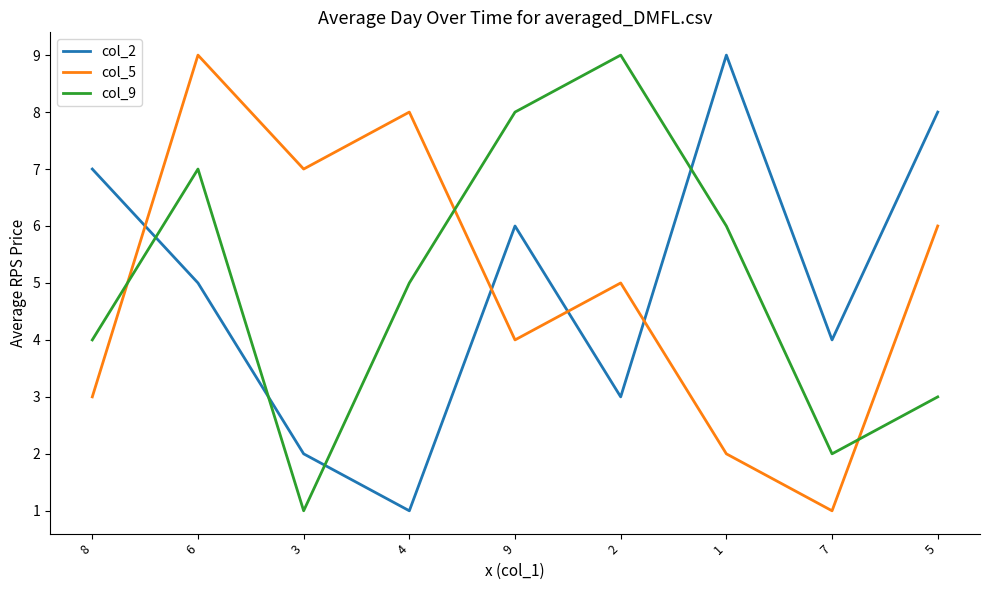

The col_9 series shows 1 at 7. True or false?

False